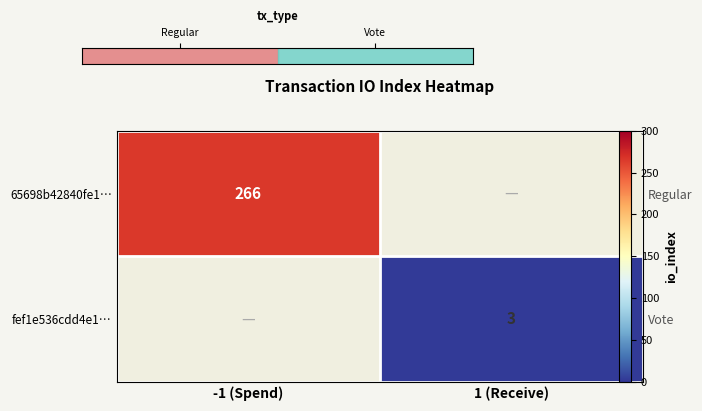

True or false: 65698b42840fe1… has a value of 113.0 at -1 (Spend).

False